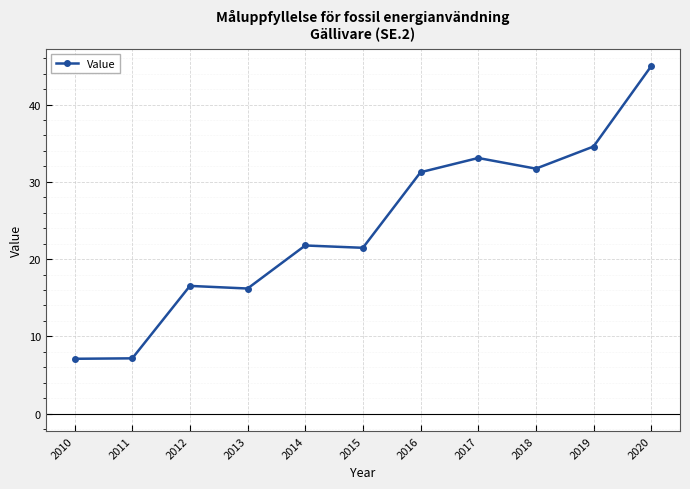

The chart shows a value of 21.5 at 2015. True or false?

True